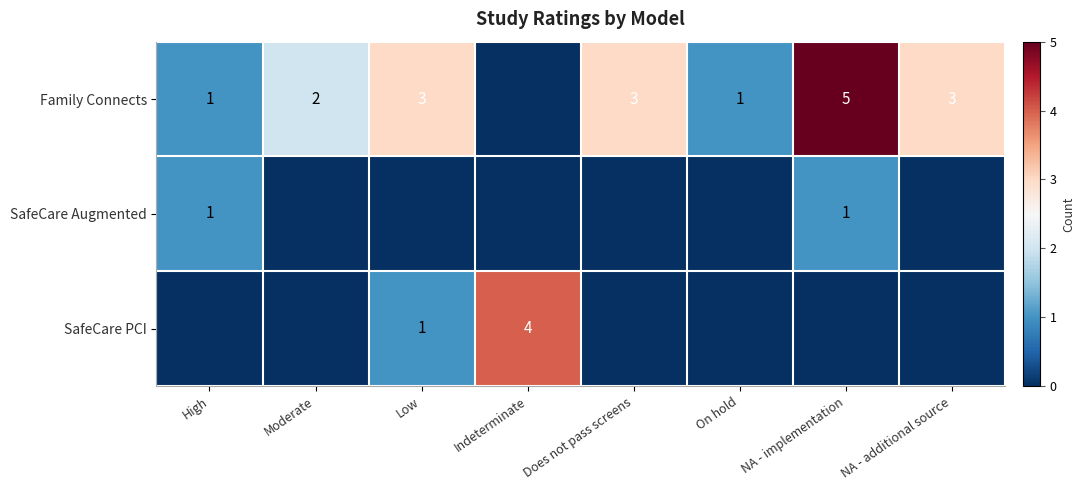

True or false: SafeCare Augmented has a value of 1 at NA - implementation.

True